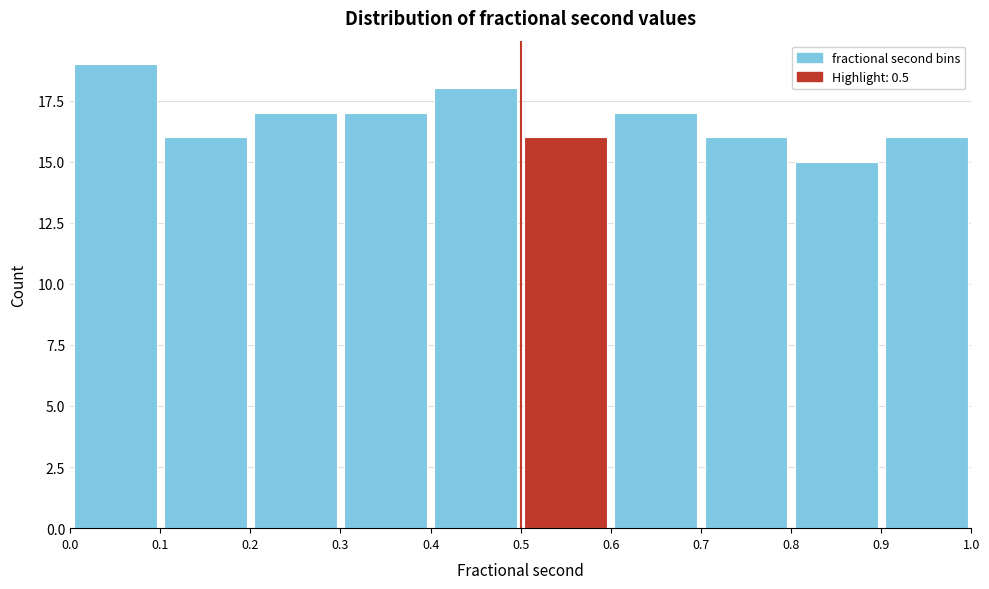

Reading left to right, transcribe this chart: for each bar, give the range it covers on the x-axis and its height. The values are not printed on the chart, so give them approximately, as read against the axis.

0.0 to 0.1: 19
0.1 to 0.2: 16
0.2 to 0.3: 17
0.3 to 0.4: 17
0.4 to 0.5: 18
0.5 to 0.6: 16
0.6 to 0.7: 17
0.7 to 0.8: 16
0.8 to 0.9: 15
0.9 to 1.0: 16